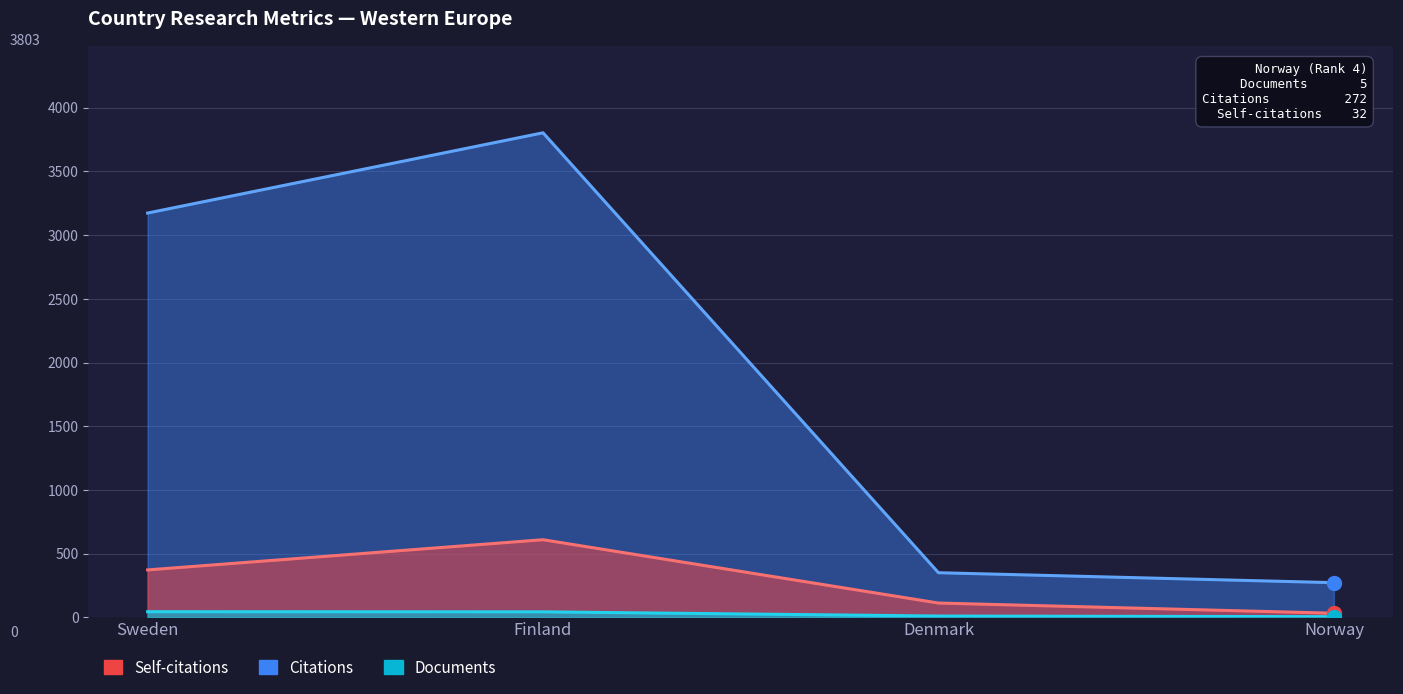

True or false: Self-citations and Citations intersect in this chart.

False